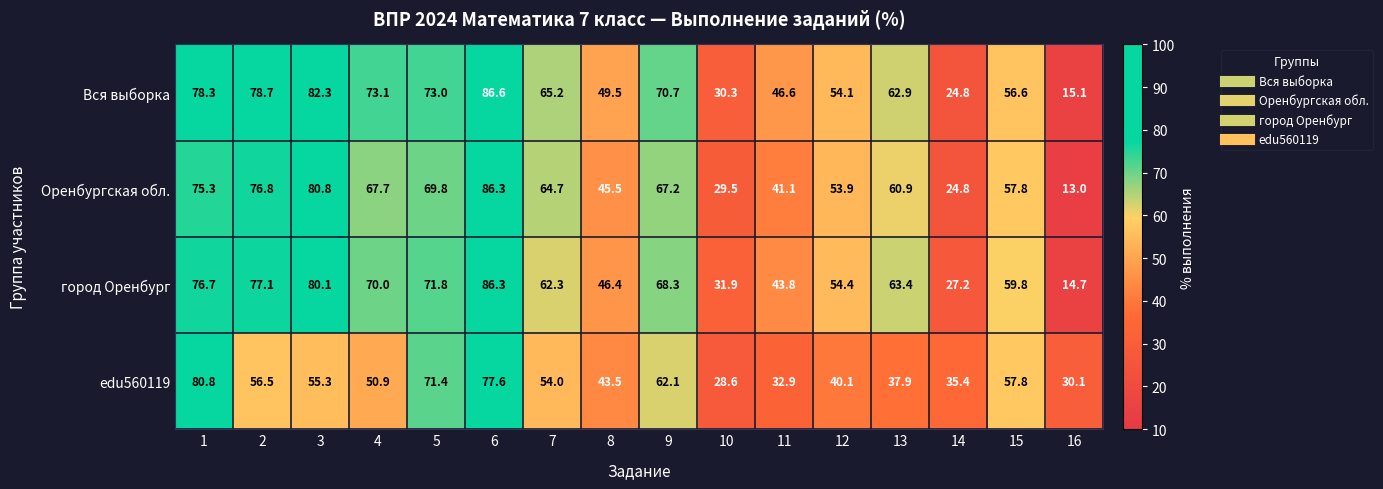

What is the difference between the edu560119 values at 6 and 5?

6.2